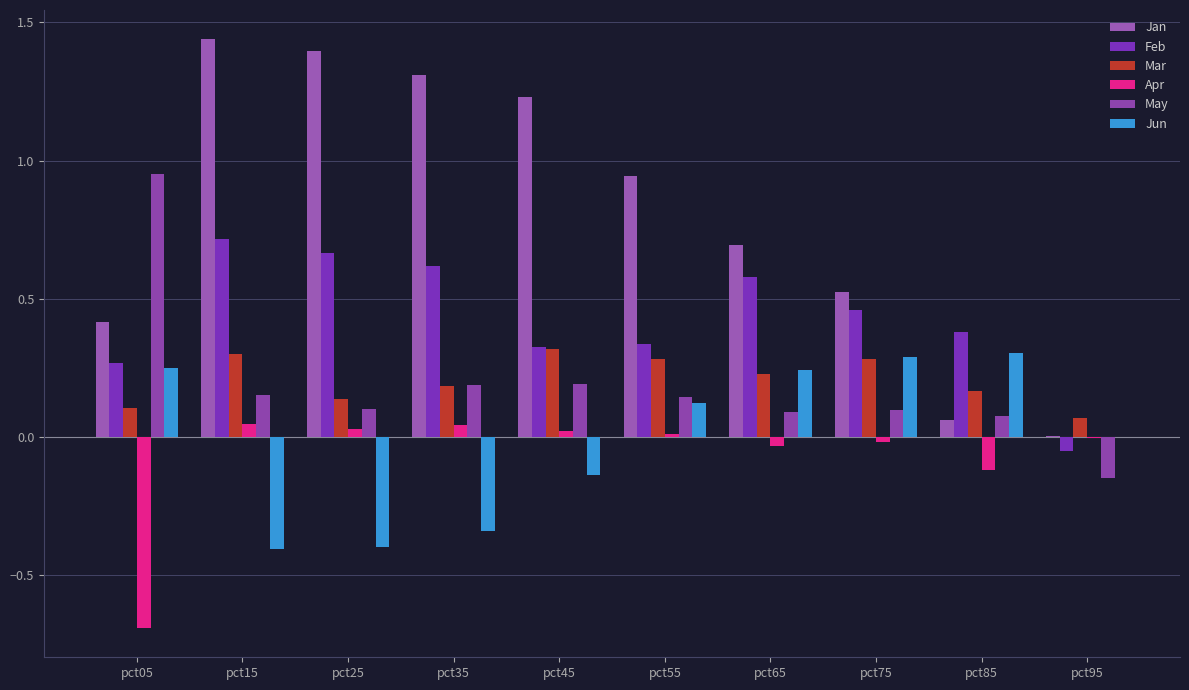

Is the value of Mar at pct15 greater than the value of Feb at pct25?

No